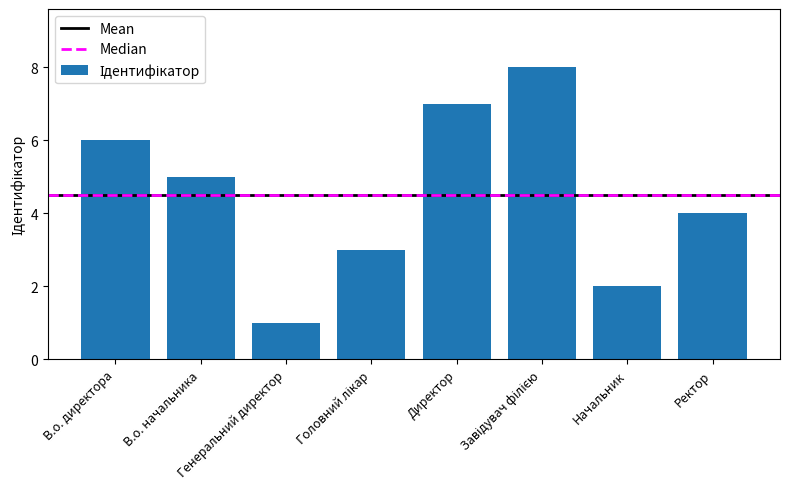

What is the smallest value displayed?

1